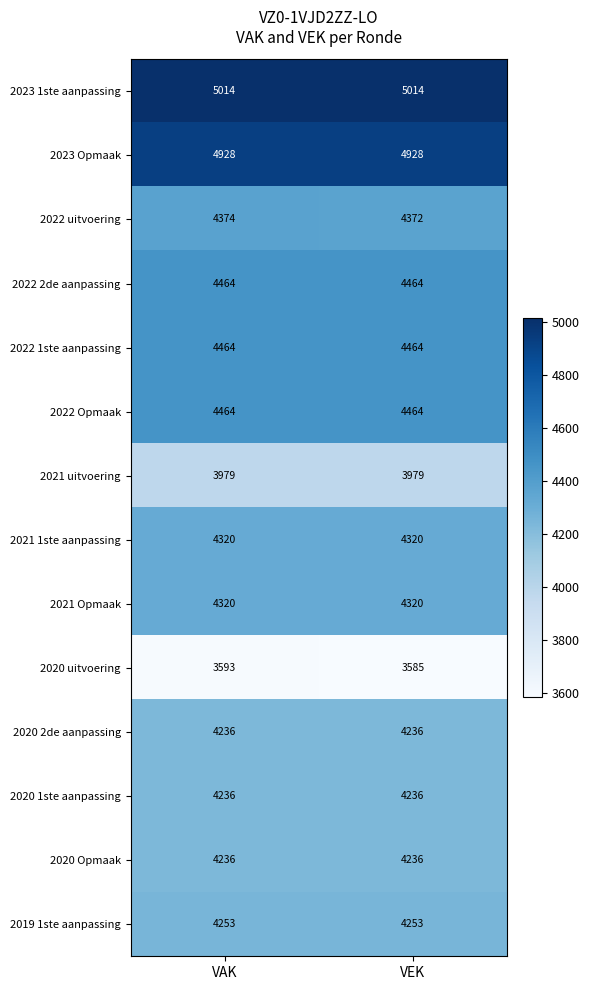

What is the sum of all 2020 uitvoering values?

7178